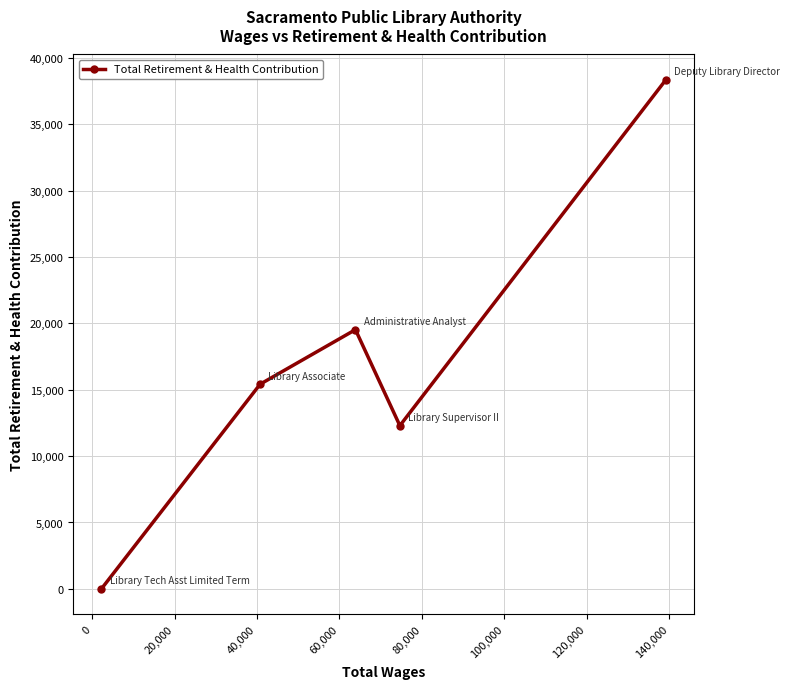

How many interior local valleys (lower than both neighbors) does the data have?

1